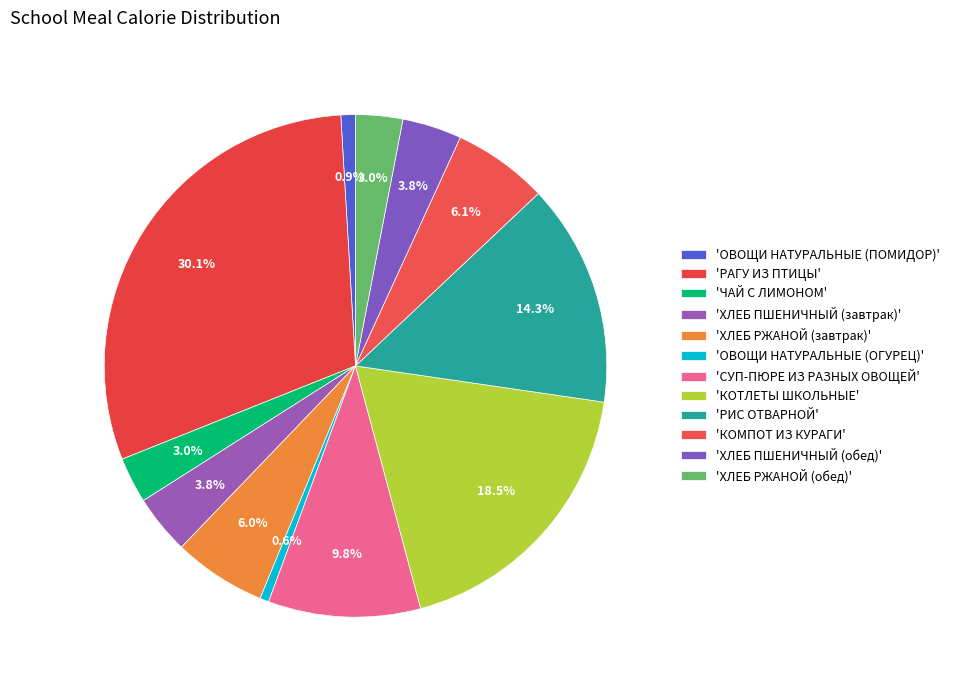

Count the number of slices in the pie.

12